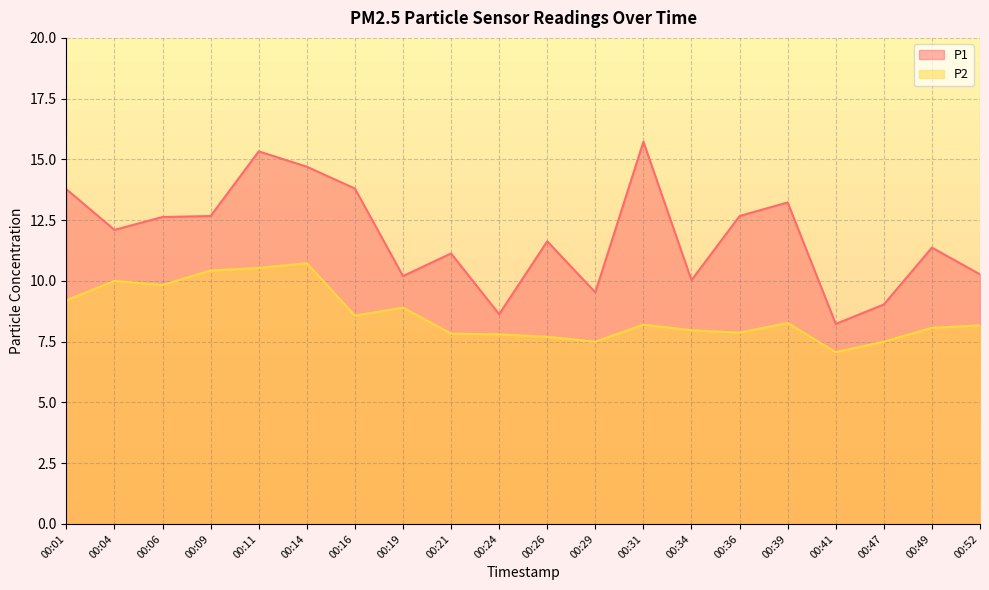

At which label does P2 reach its minimum?

00:41